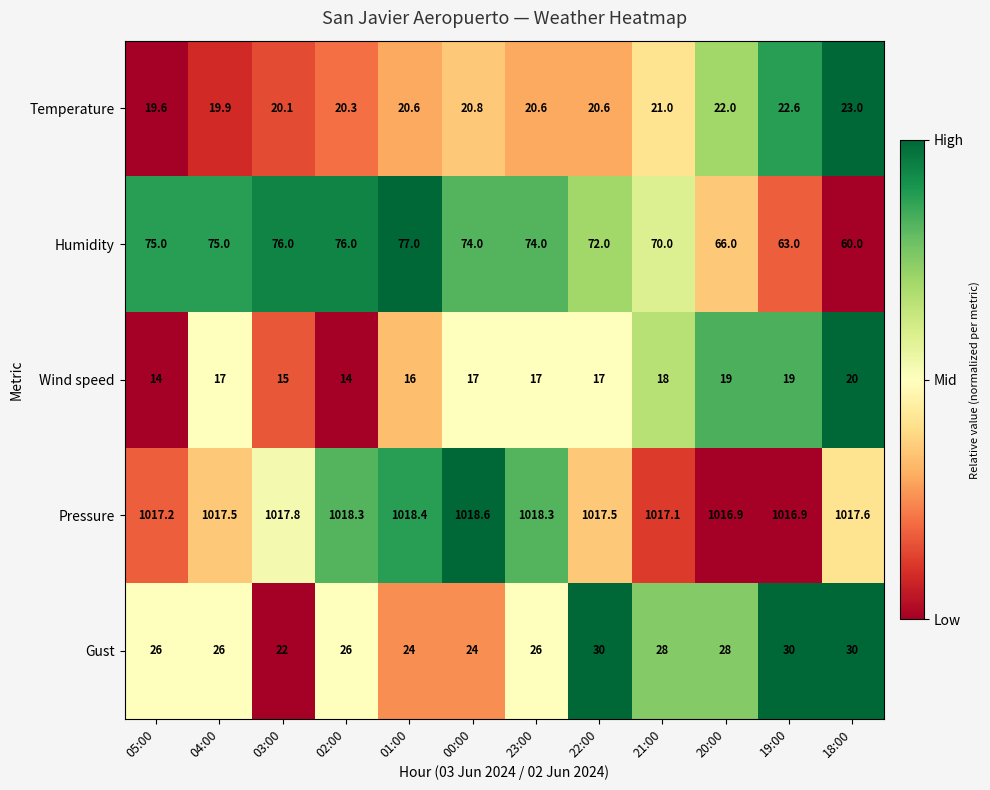

What value does the Humidity series have at 20:00?

66.0